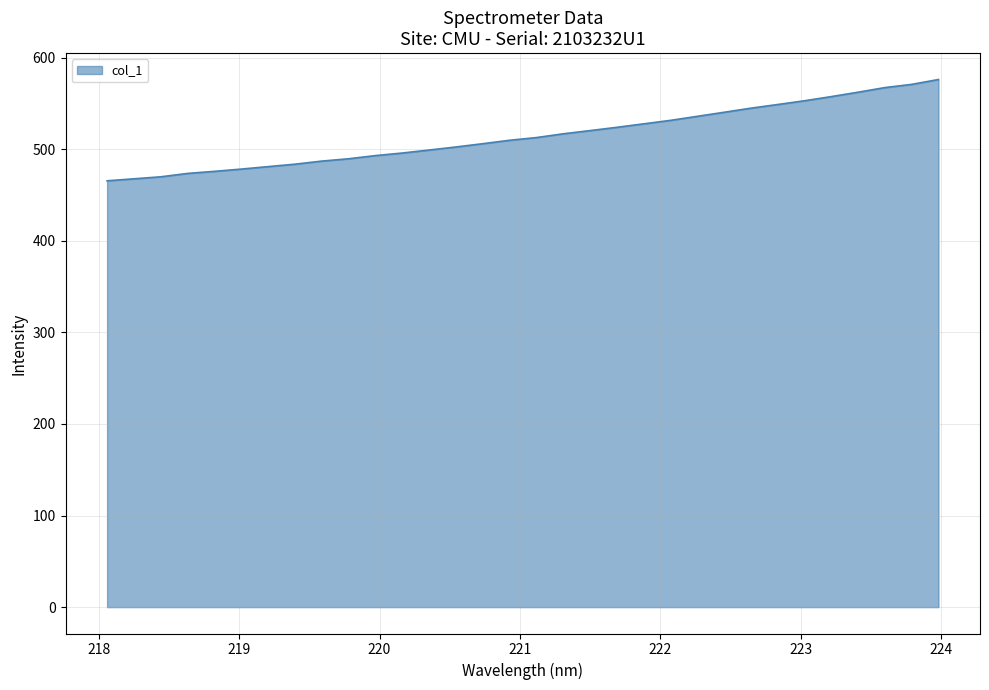

What is the difference between the maximum and minimum values?

110.6